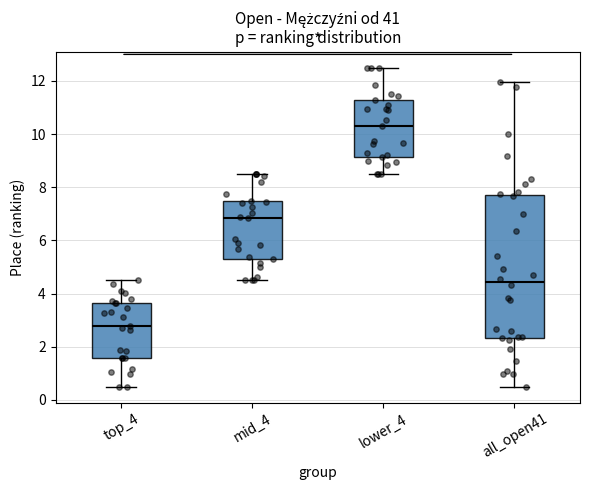

Reading left to right, read every box against the y-axis: the position of its median line, the range the box covers, and the ends of its whiskers. The values are not printed on the chart, so give them approximately, as read against the axis.

top_4: median 2.8, box 1.6 to 3.6, whiskers 0.6 to 4.4
mid_4: median 6.8, box 5.2 to 7.4, whiskers 4.6 to 8.6
lower_4: median 10.4, box 9.2 to 11.2, whiskers 8.6 to 12.6
all_open41: median 4.4, box 2.4 to 7.8, whiskers 0.6 to 12.0